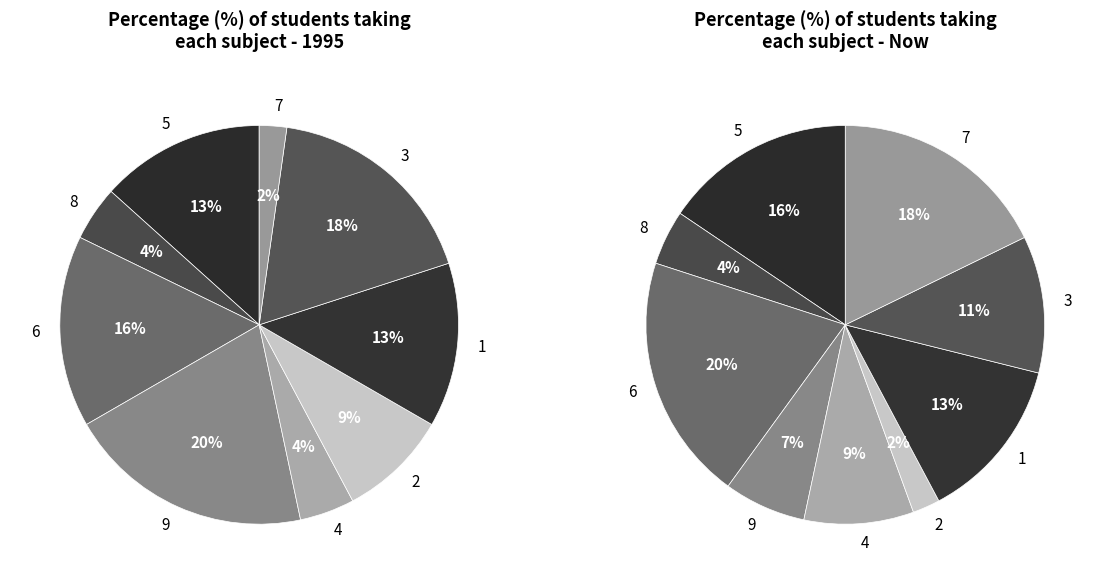

Which series has the widest spread of values?

values_1995